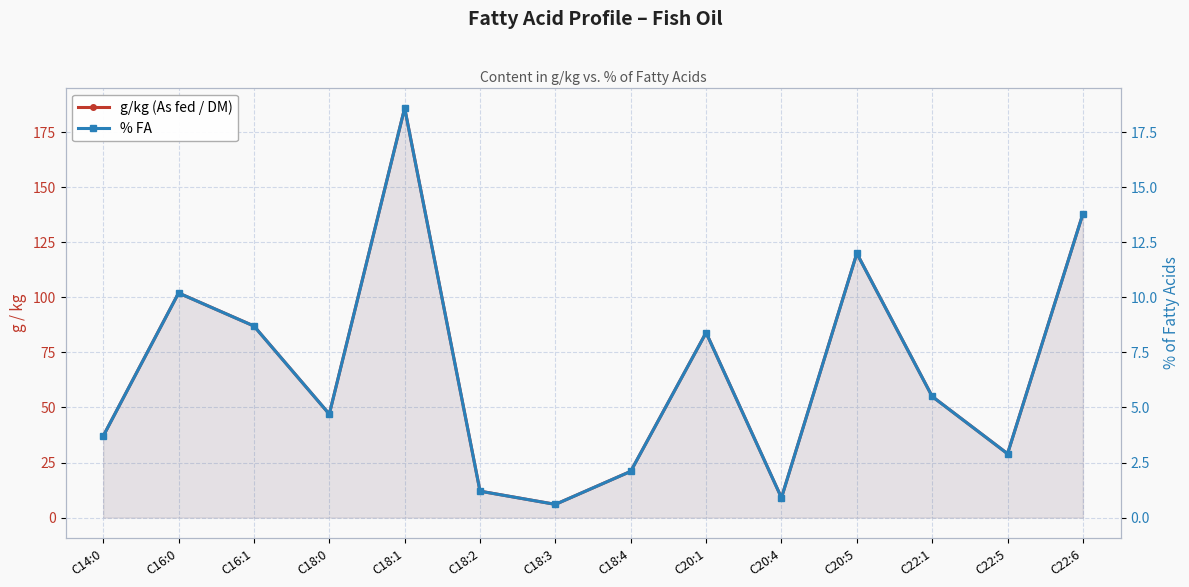

Which category has the lowest value in the g/kg (As fed / DM) series?

C18:3